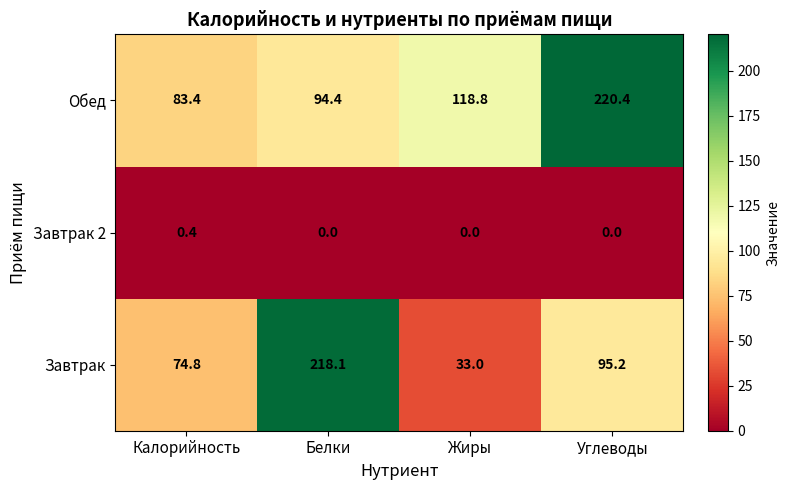

How many distinct data groups are displayed?

3